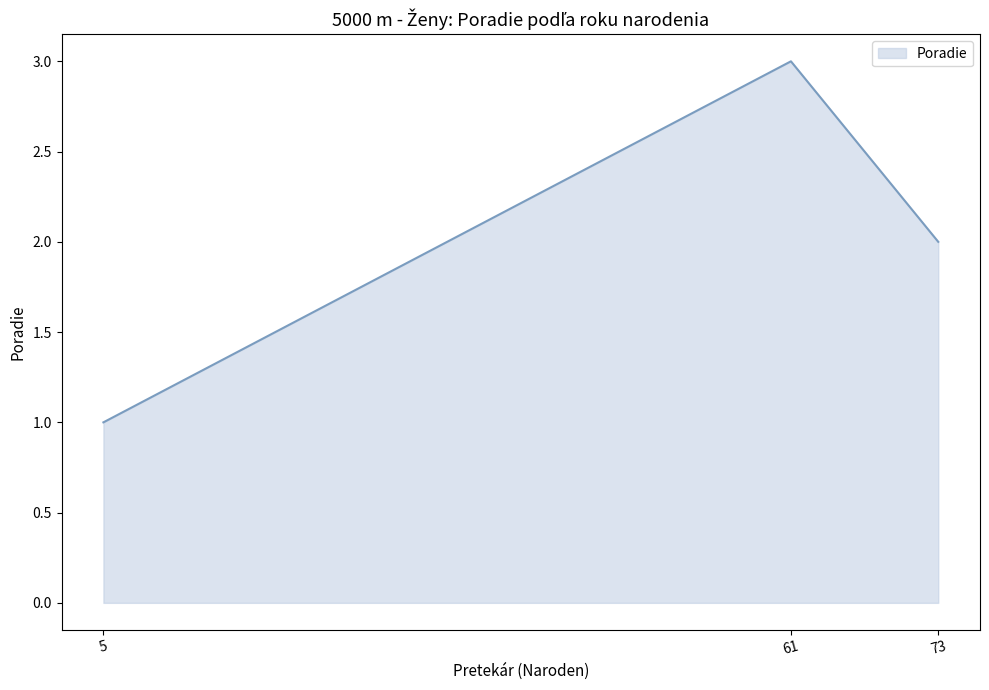

Reading right to left, what are all the values shown in this chart?

73=2	61=3	5=1